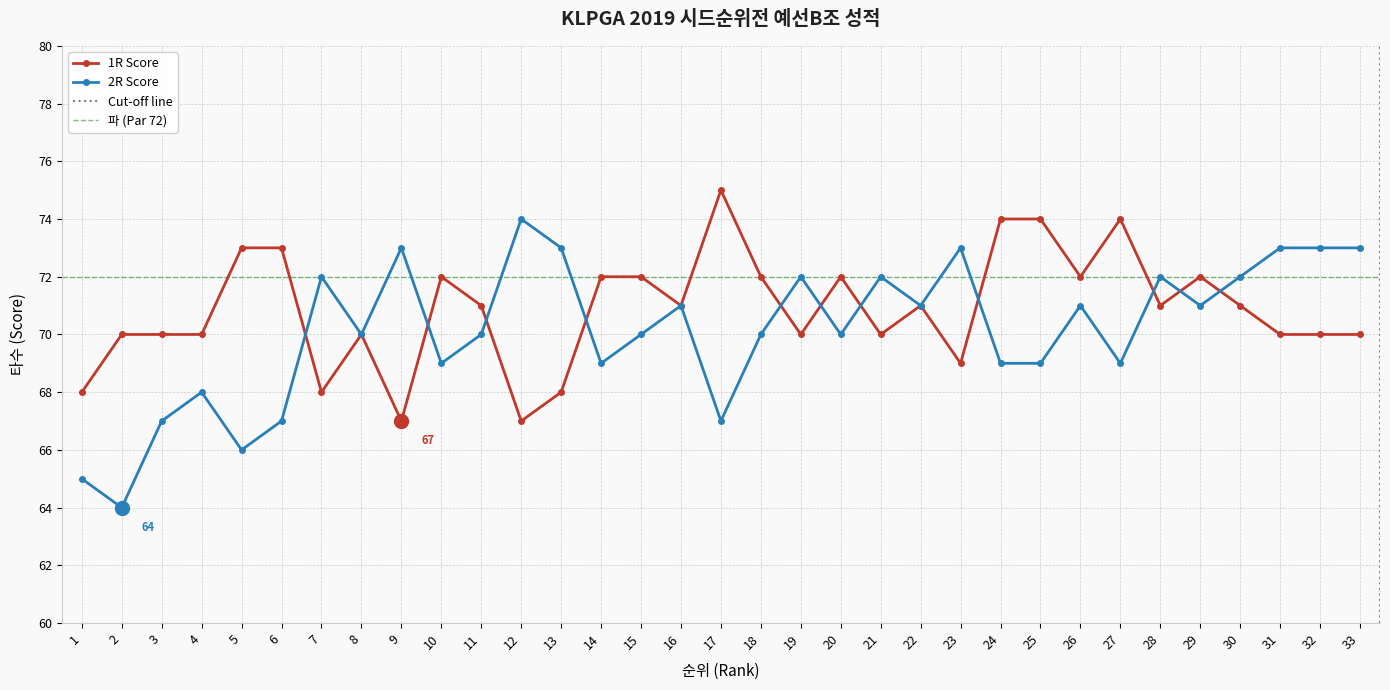

Where is the first local minimum for 2R Score?

2